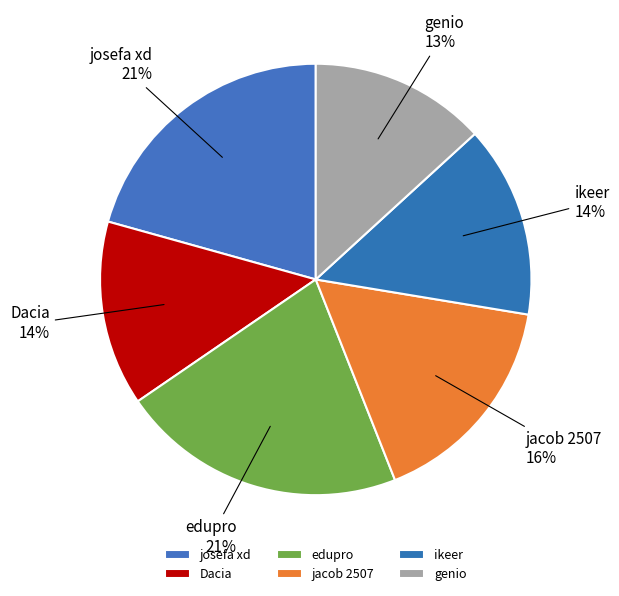

What is the ratio of the value at edupro to the value at jacob 2507?

1.3